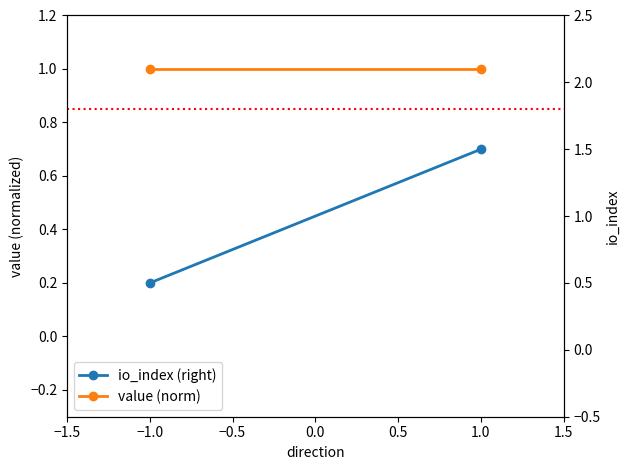

How many lines are shown in the chart?

2